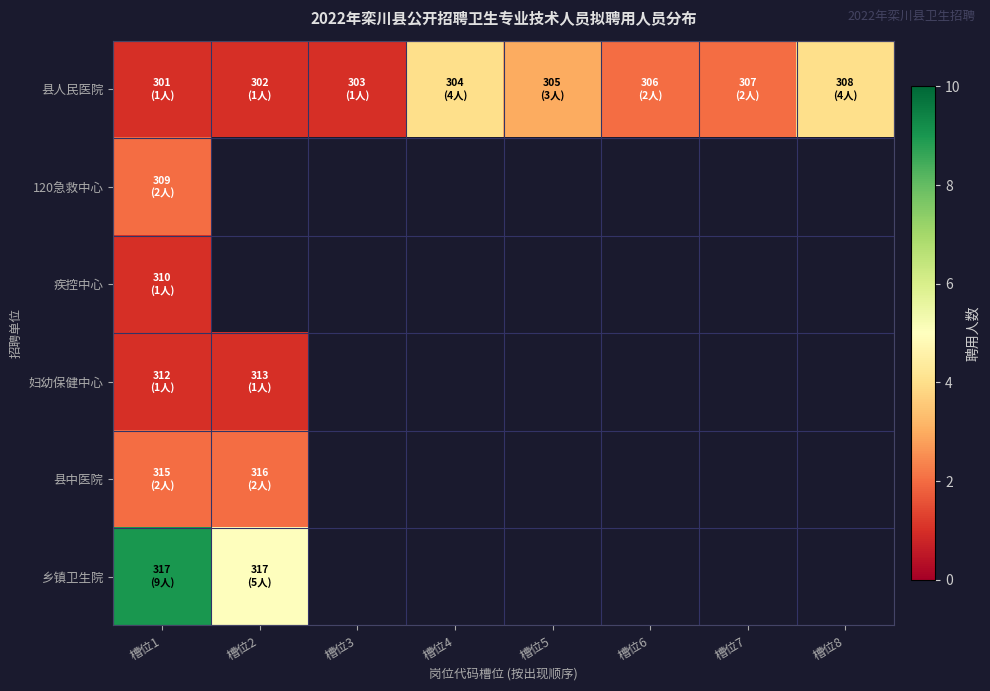

Reading left to right, transcribe all the data shown in this chart.

县人民医院: 槽位1=1	槽位2=1	槽位3=1	槽位4=4	槽位5=3	槽位6=2	槽位7=2	槽位8=4
120急救中心: 槽位1=2	槽位2=0	槽位3=0	槽位4=0	槽位5=0	槽位6=0	槽位7=0	槽位8=0
疾控中心: 槽位1=1	槽位2=0	槽位3=0	槽位4=0	槽位5=0	槽位6=0	槽位7=0	槽位8=0
妇幼保健中心: 槽位1=1	槽位2=1	槽位3=0	槽位4=0	槽位5=0	槽位6=0	槽位7=0	槽位8=0
县中医院: 槽位1=2	槽位2=2	槽位3=0	槽位4=0	槽位5=0	槽位6=0	槽位7=0	槽位8=0
乡镇卫生院: 槽位1=9	槽位2=5	槽位3=0	槽位4=0	槽位5=0	槽位6=0	槽位7=0	槽位8=0